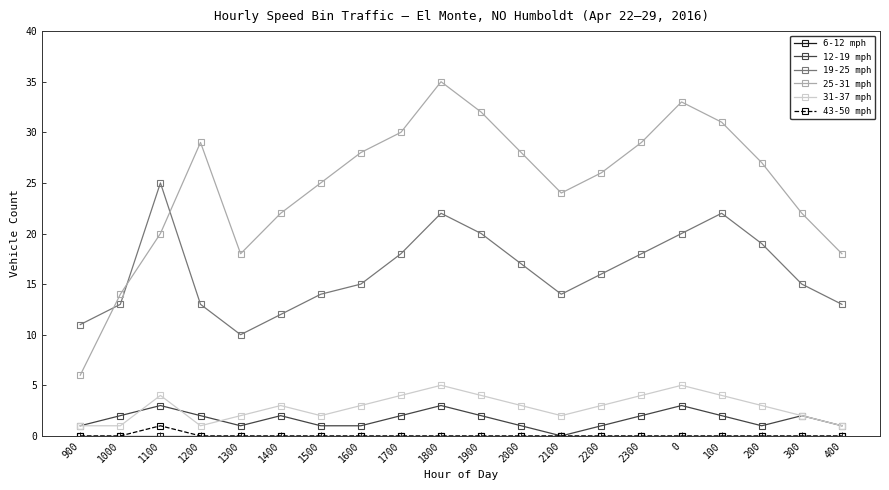

How many series are shown in this chart?

6